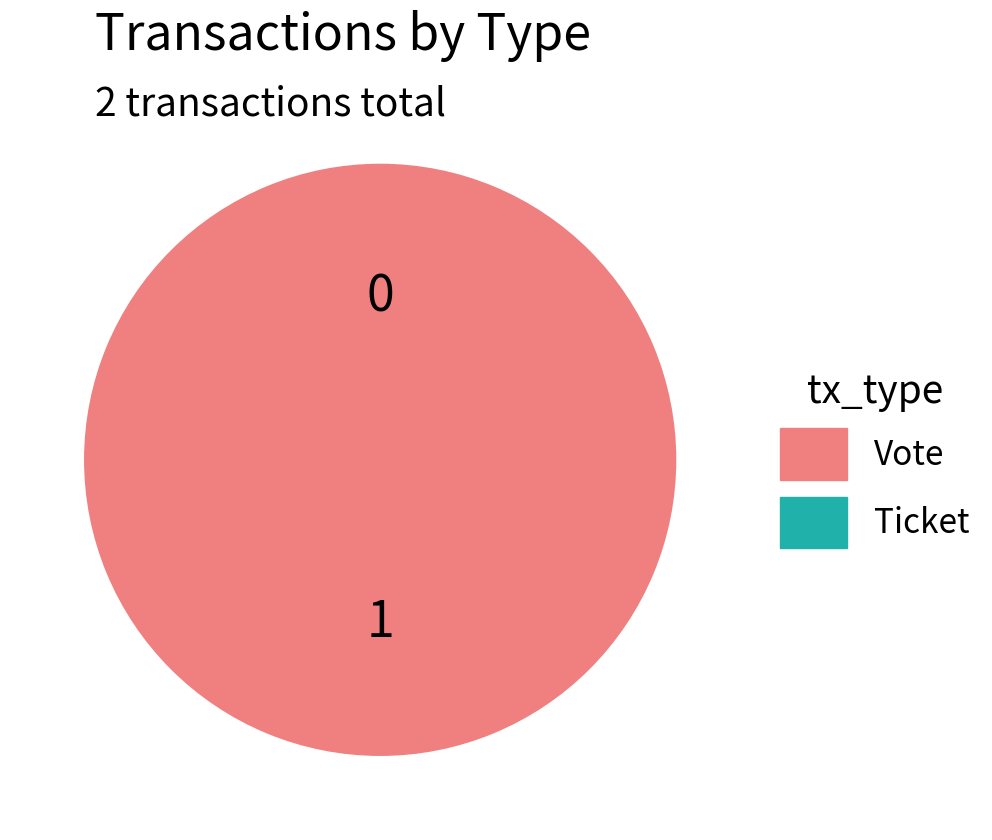

How many segments does this pie chart have?

2